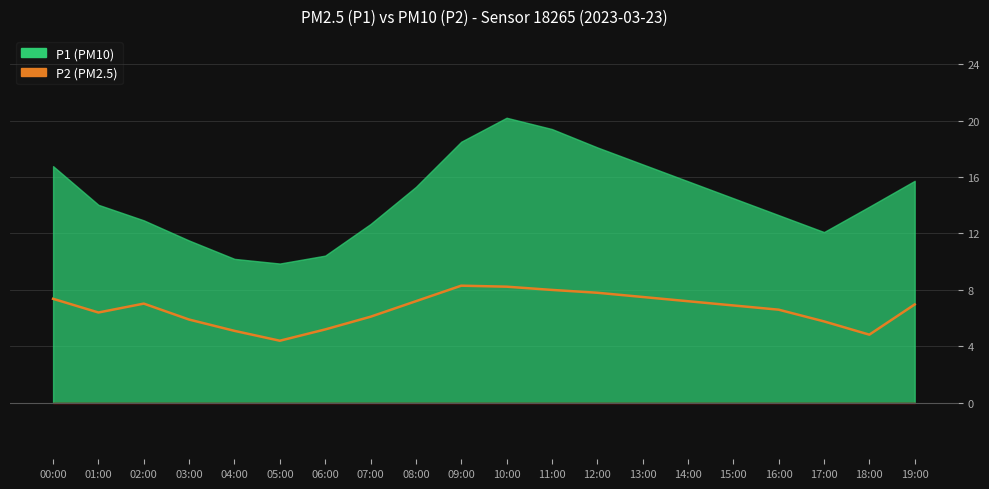

Is it true that the value at 18:00 is 4.8?

True